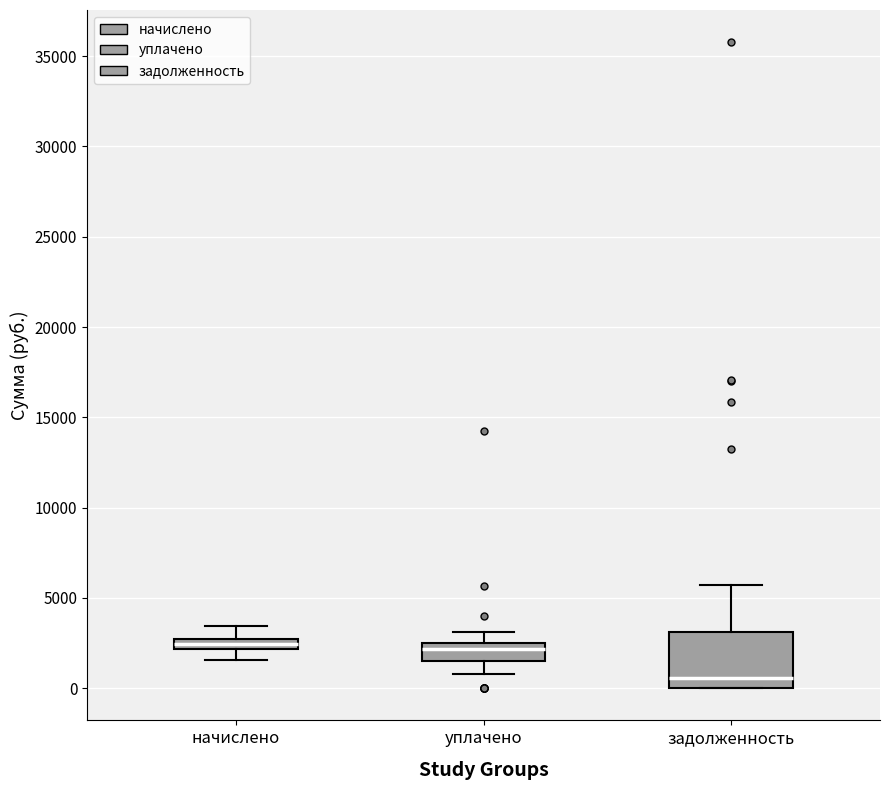

Which box is the tallest, from its lower edge to its upper edge?

задолженность